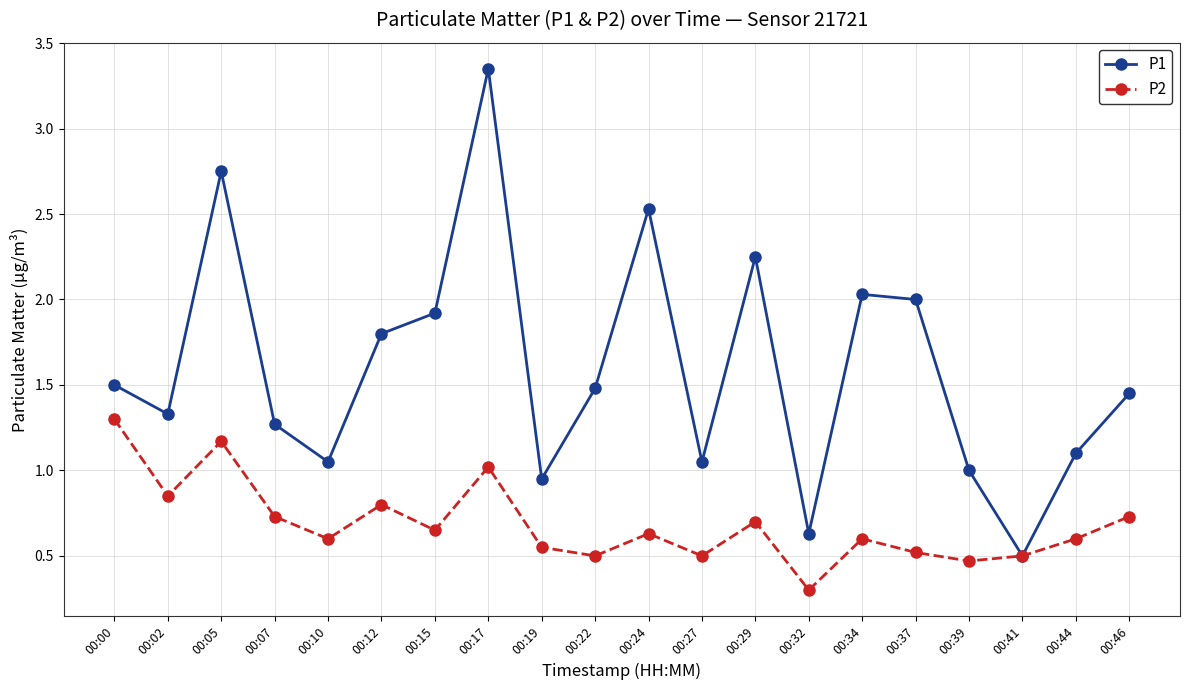

At 00:44, list the series in order from smallest to largest.

P2, P1